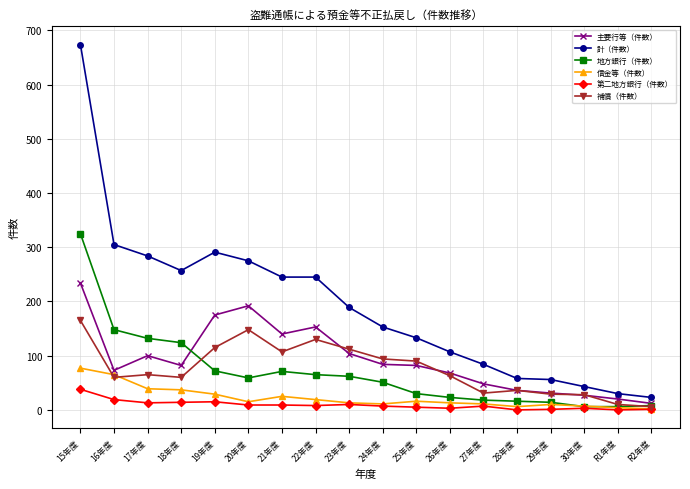

Between 18年度 and 29年度, which series saw the biggest shift?

計（件数）